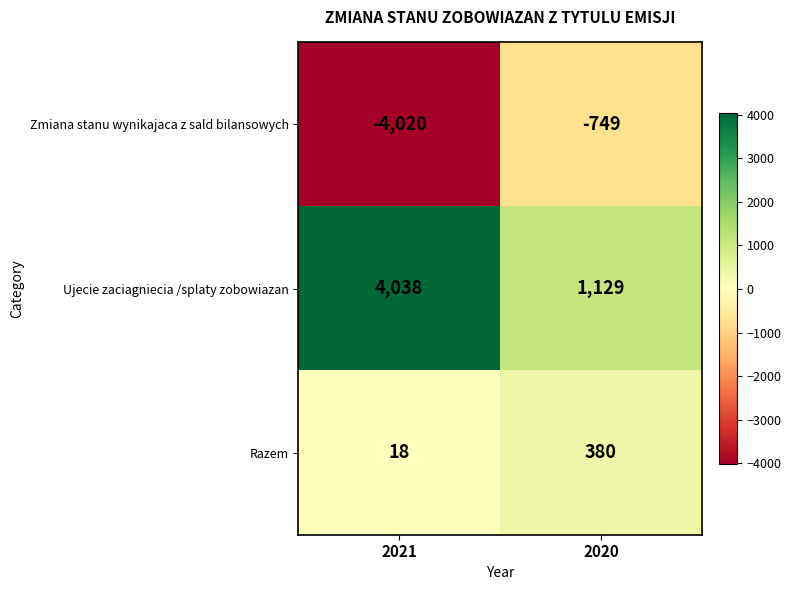

Which label corresponds to the smallest value in the chart?

2021